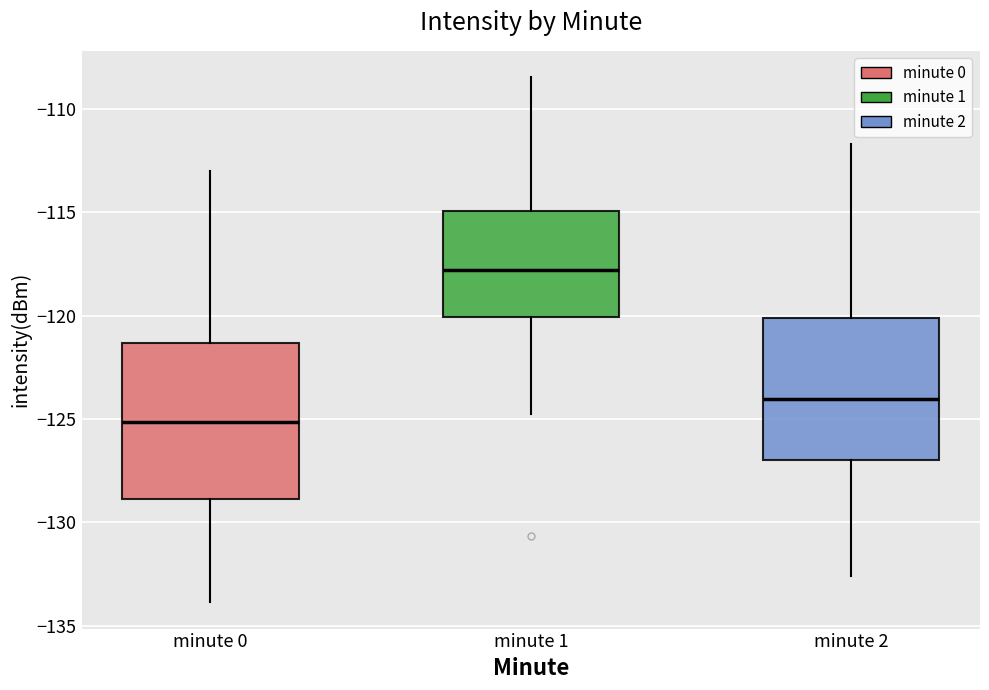

Where does the lower whisker of the box for minute 2 end on the y-axis? The values are not printed on the chart, so give them approximately, as read against the axis.

-132.5